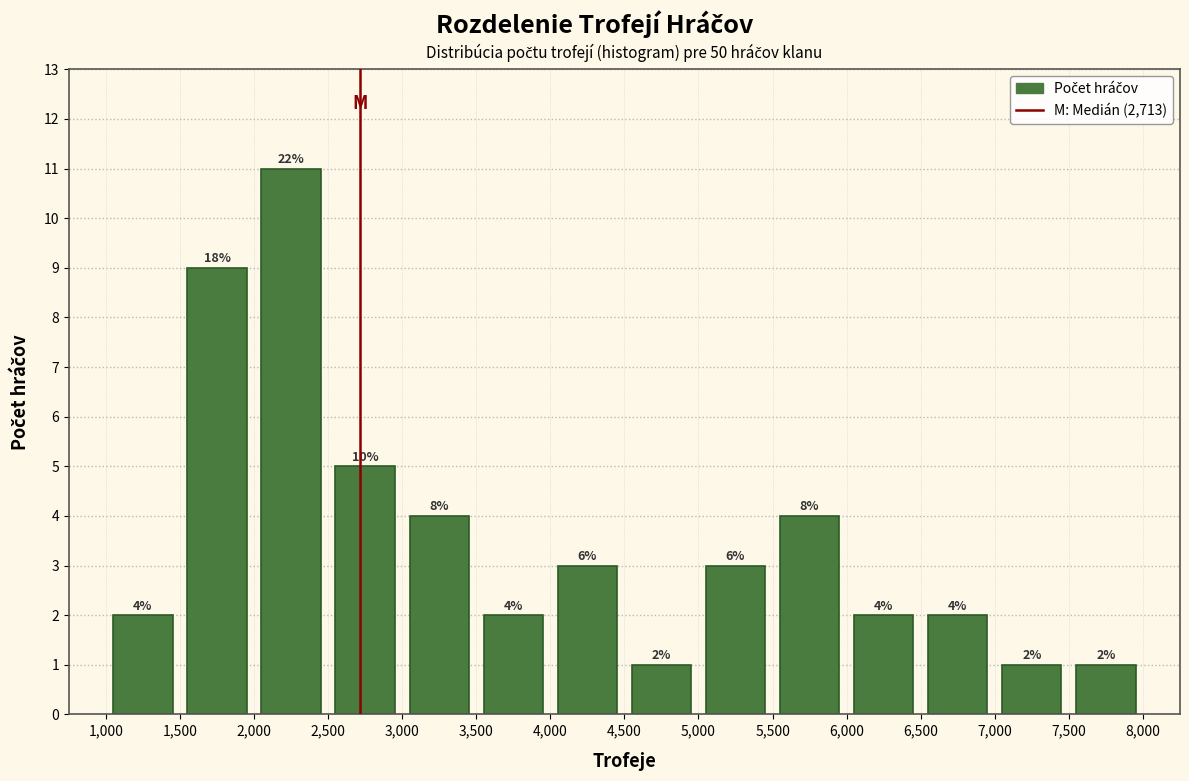

Which range on the x-axis has the tallest bar?

2,000 to 2,500